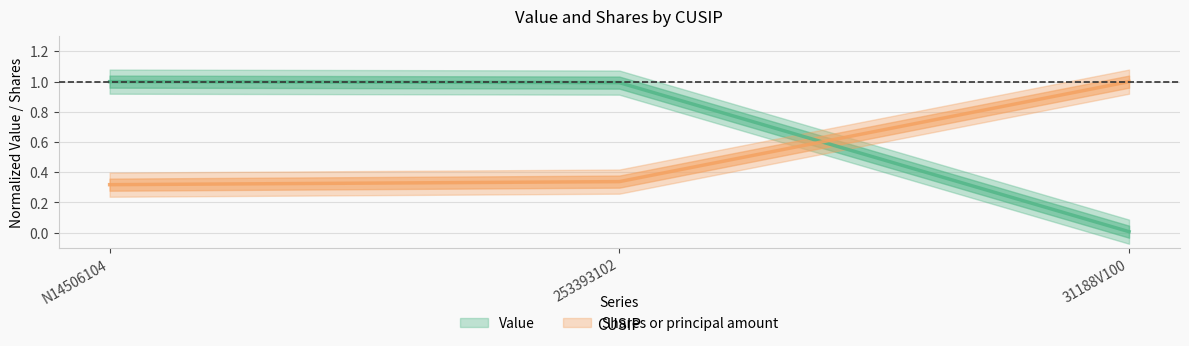

What is the total value across all series at 253393102?

1.3